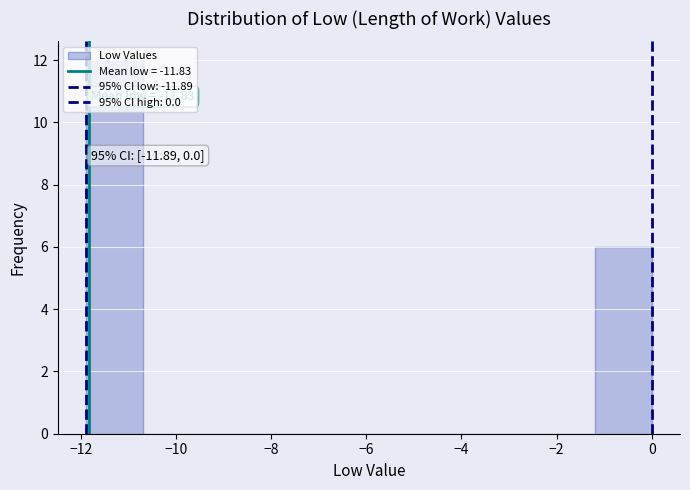

Over which range of the x-axis is the bar tallest?

-11.8 to -10.8